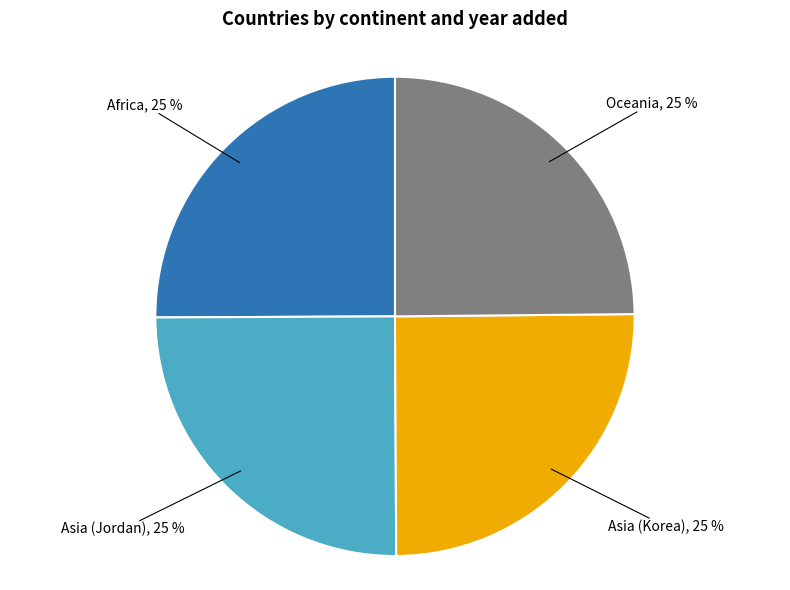

Does Asia (Jordan) represent more than half of the total?

No